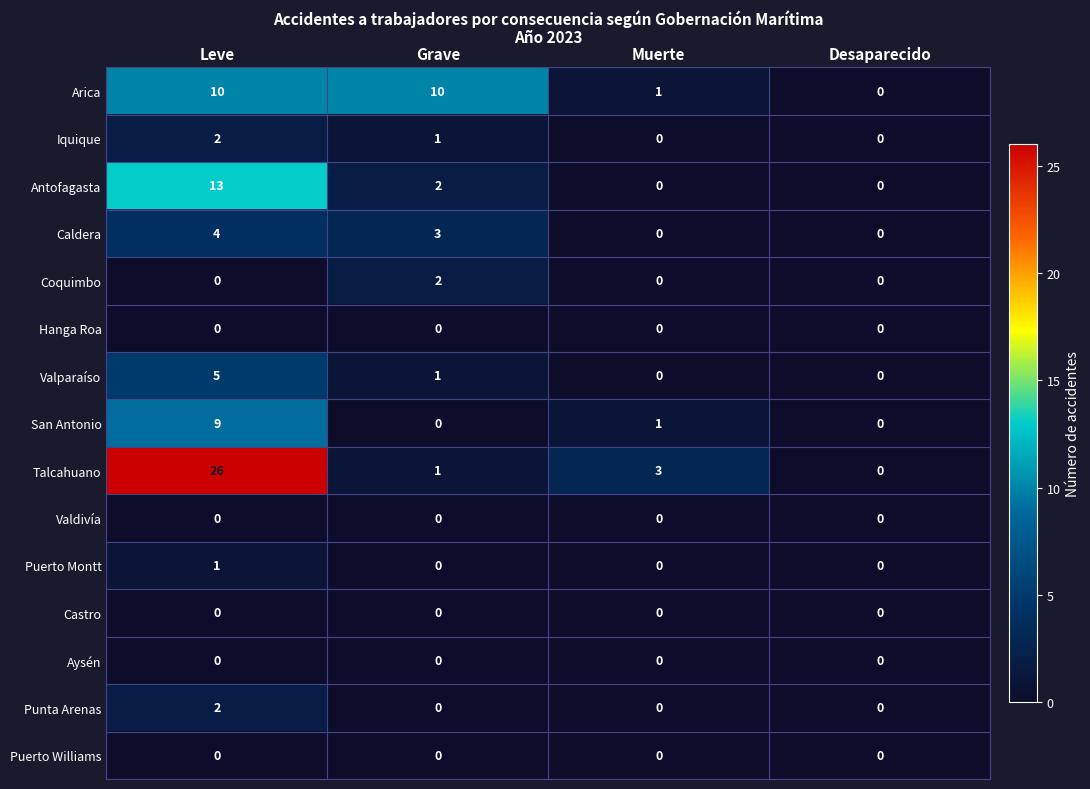

What is the sum of all Caldera values?

7